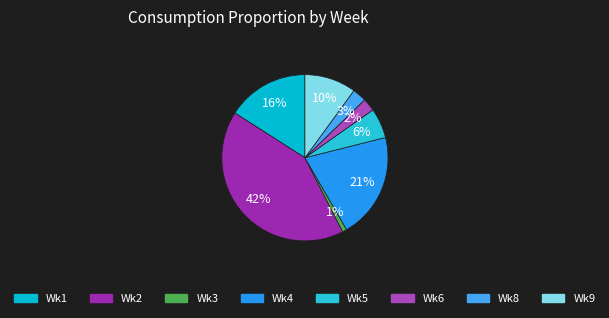

Does any single category account for the majority?

No